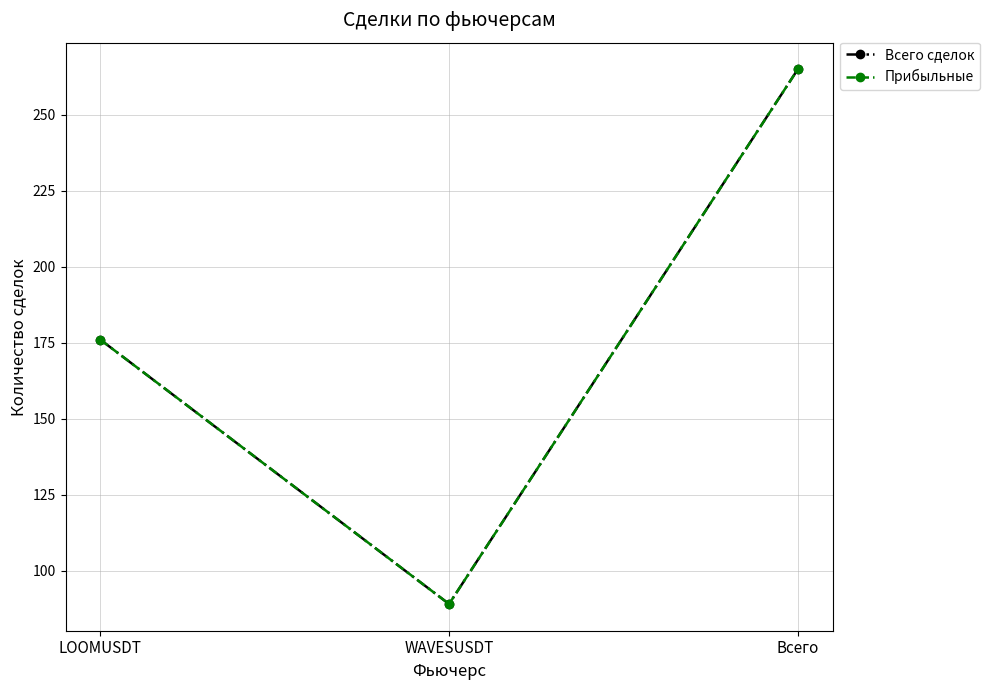

What is the label of the 3rd point from the left?

Всего